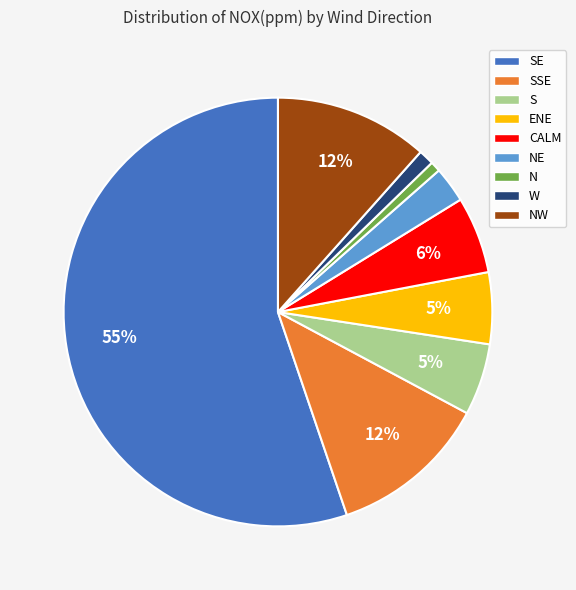

What is the largest slice in the pie chart?

SE